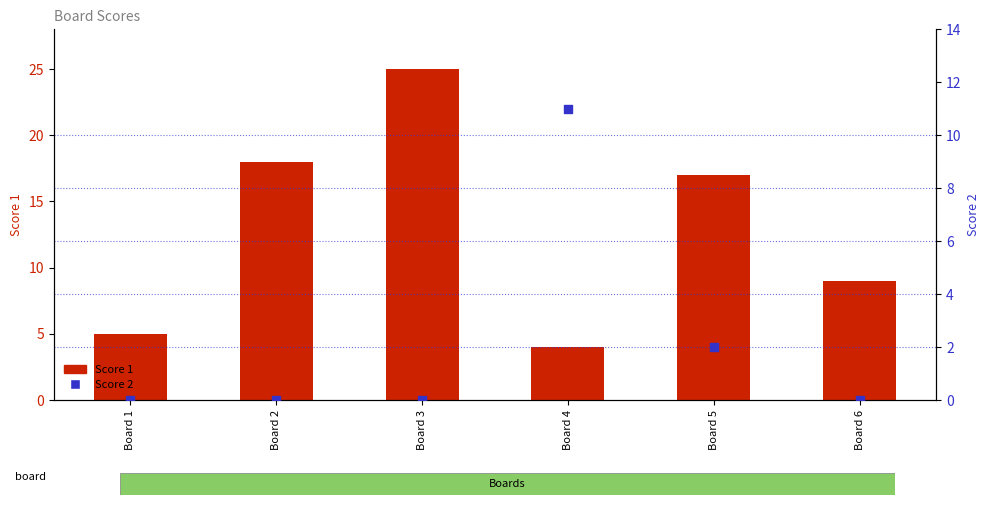

Which series contains the highest Y value?

Score 1